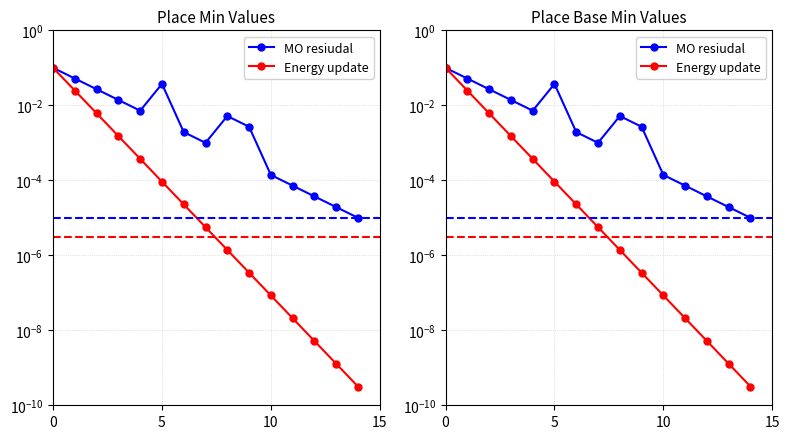

At which label is Energy update closest to 0?

14